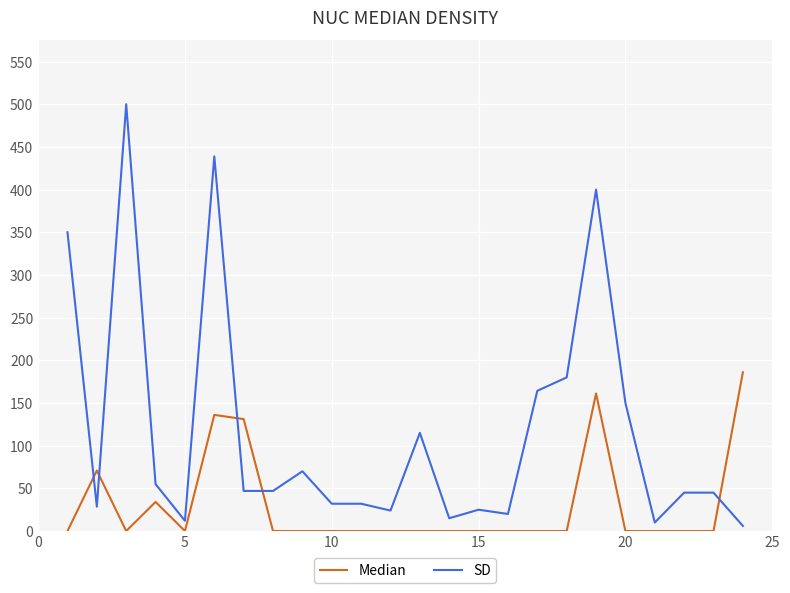

What is the difference between the maximum and minimum values in the SD series?

494.0